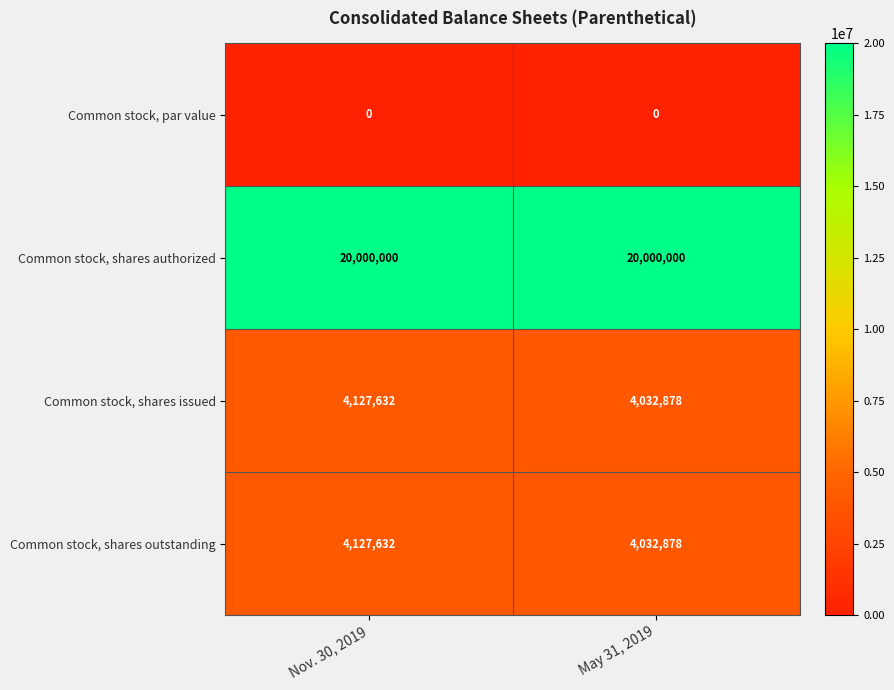

What is the spread (max minus min) of values at Nov. 30, 2019?

20000000